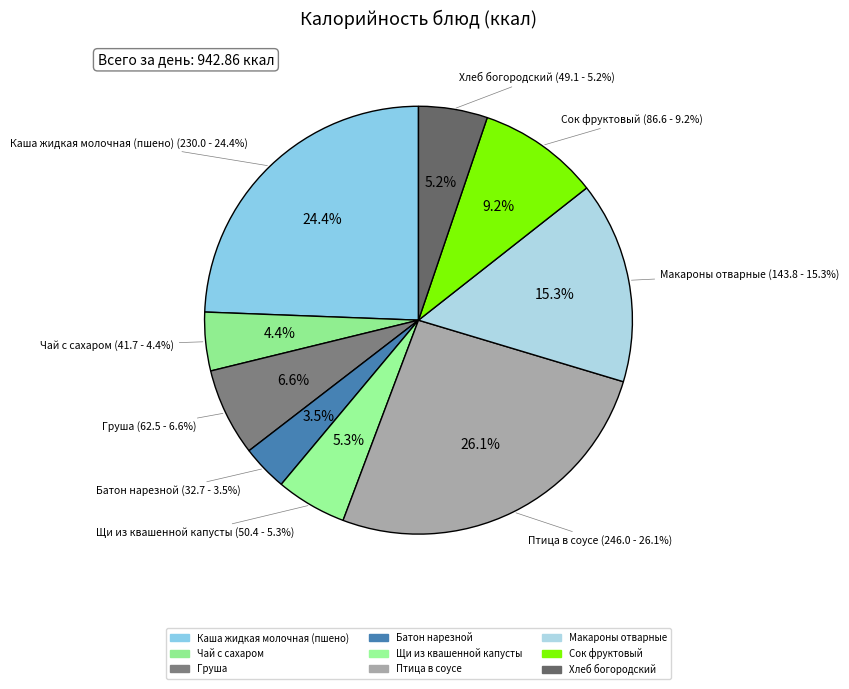

What is the total percentage of Птица в соусе and Батон нарезной?

29.6%